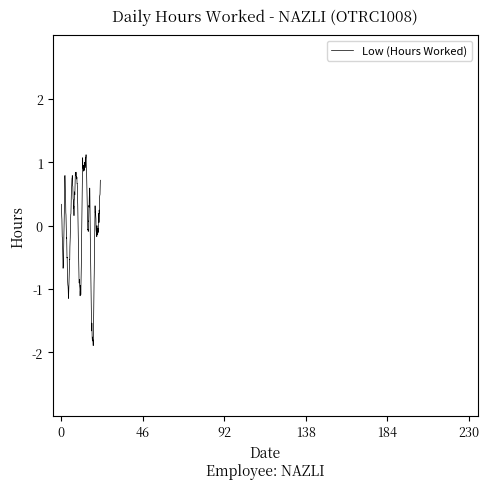

What is the difference between the maximum and minimum values?

3.0